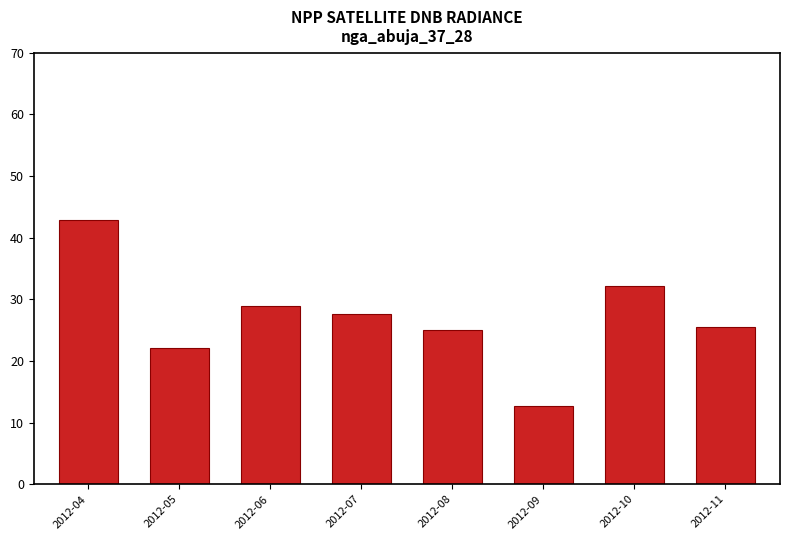

What is the difference between the maximum and minimum values?

30.2